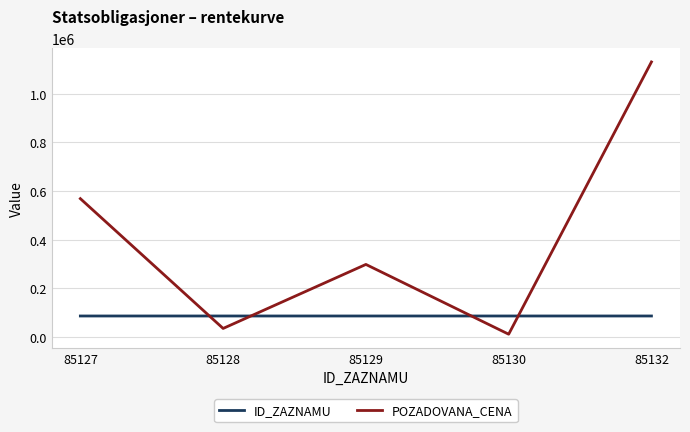

What is the total value across all series at 85129?

382659